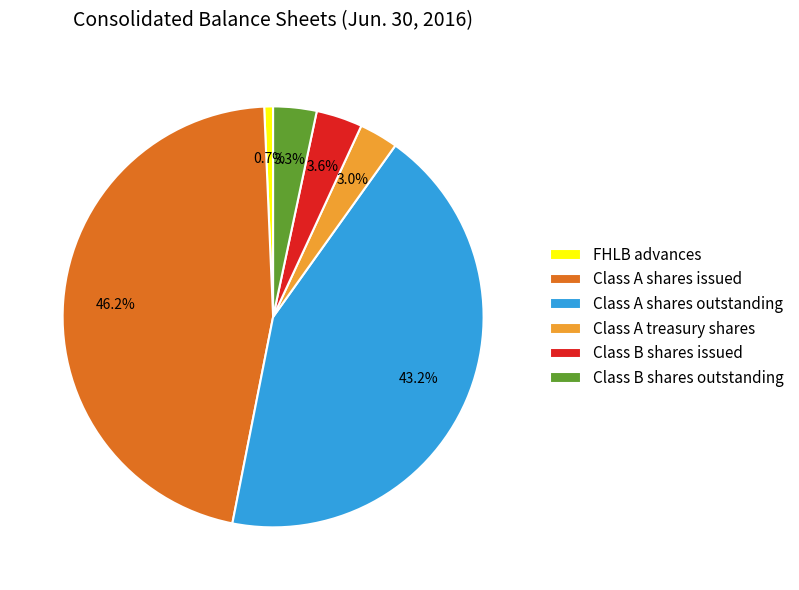

How many segments does this pie chart have?

6